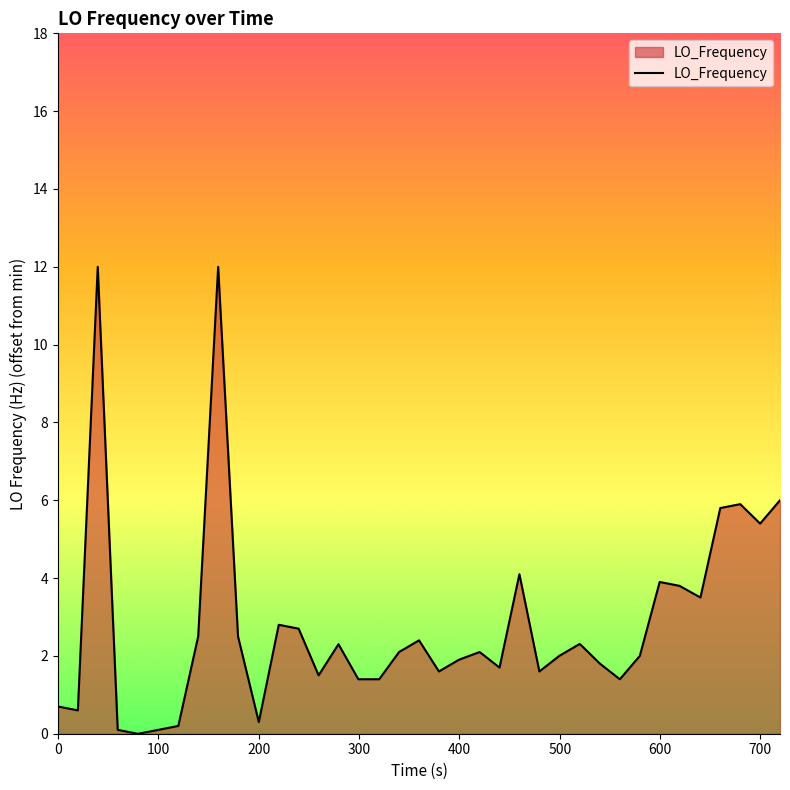

What is the greatest value displayed?

12.0